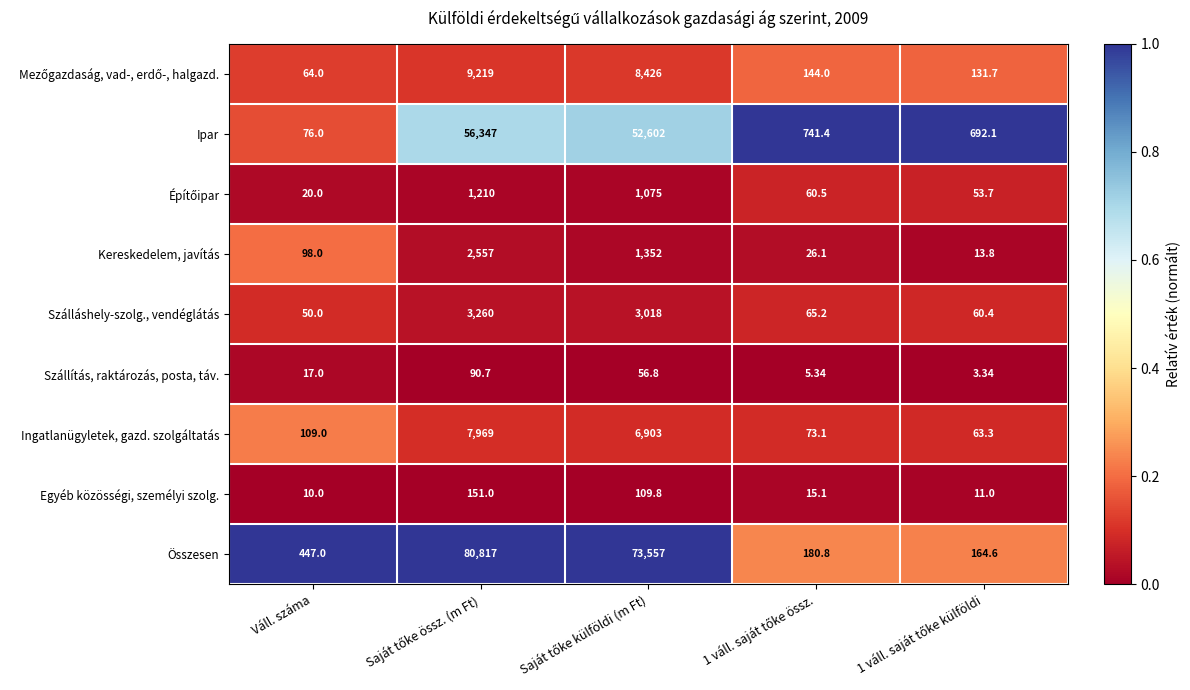

Which series has the widest spread of values?

Összesen